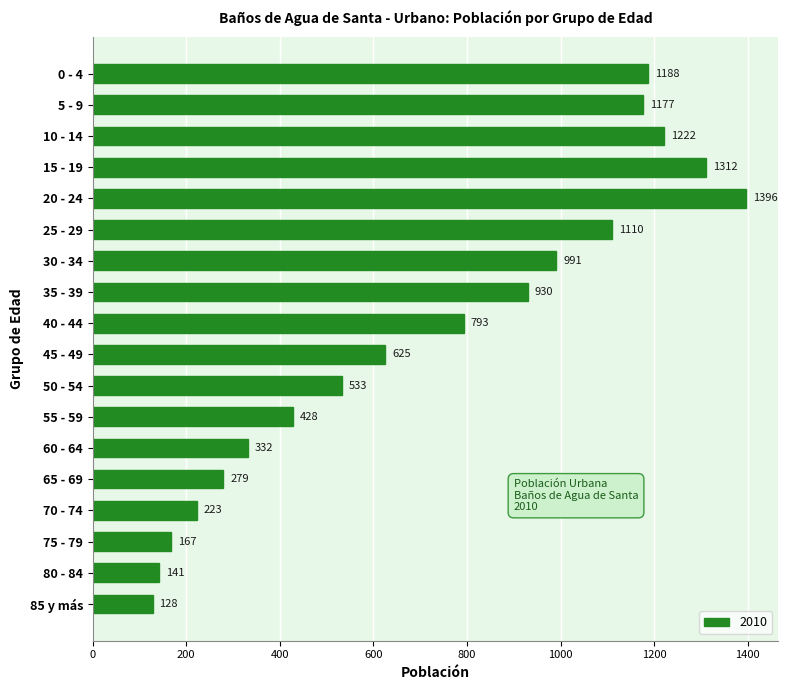

Which has a higher value, 65 - 69 or 80 - 84?

65 - 69